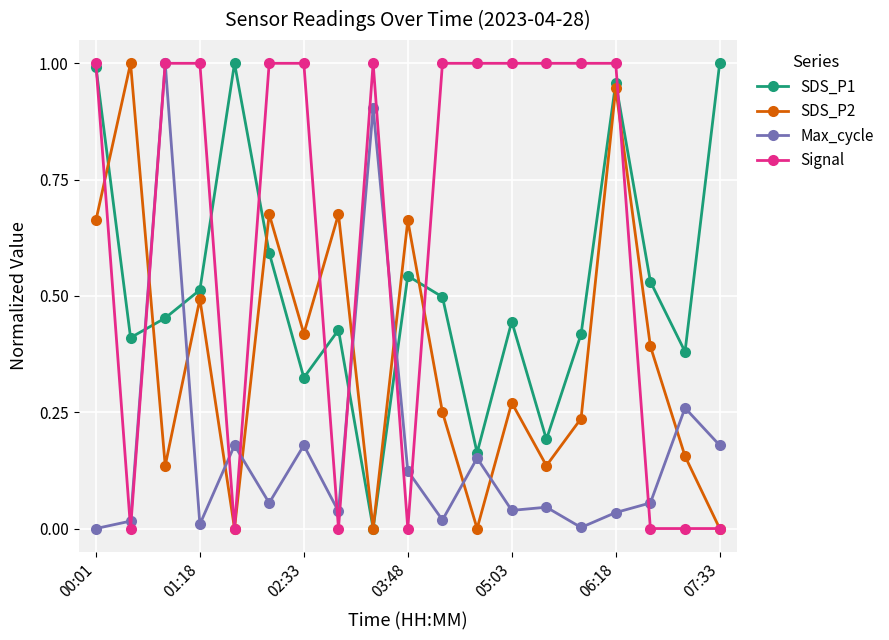

Which series has the largest total across all categories?

Signal